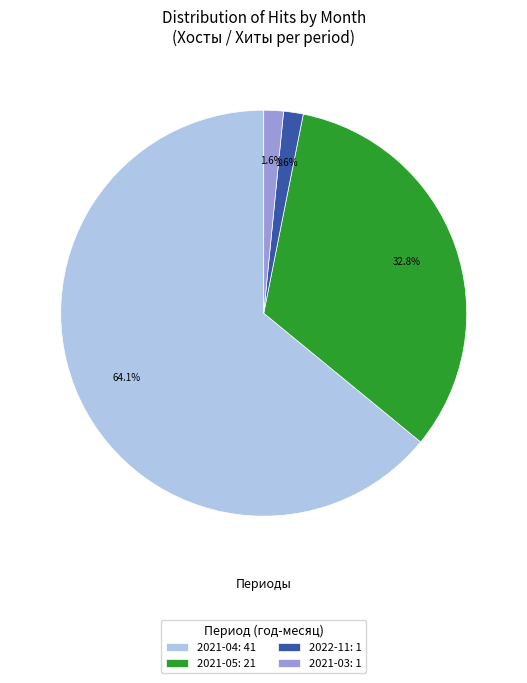

How much of the chart is everything except 2021-03: 1?

98.4%